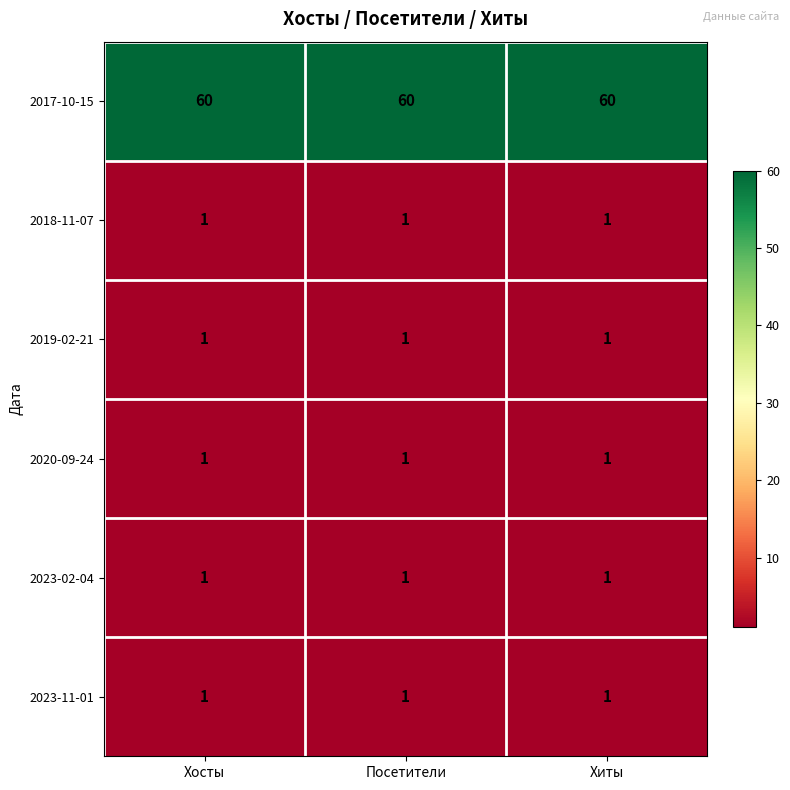

The 2023-02-04 series shows 1 at Посетители. True or false?

True